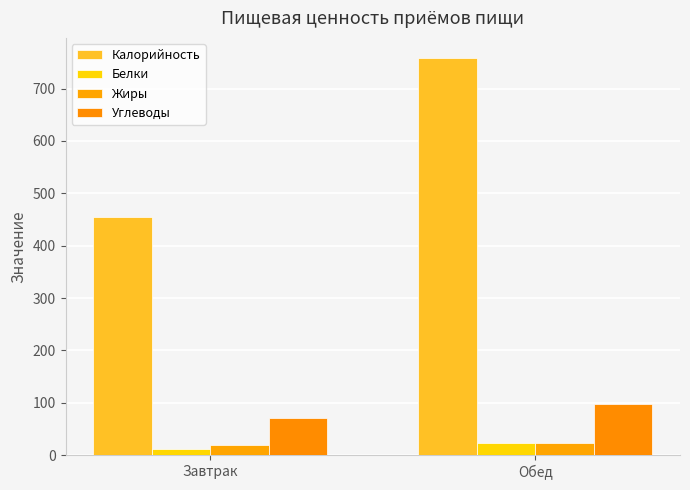

How many values in the Калорийность series are below 758?

1